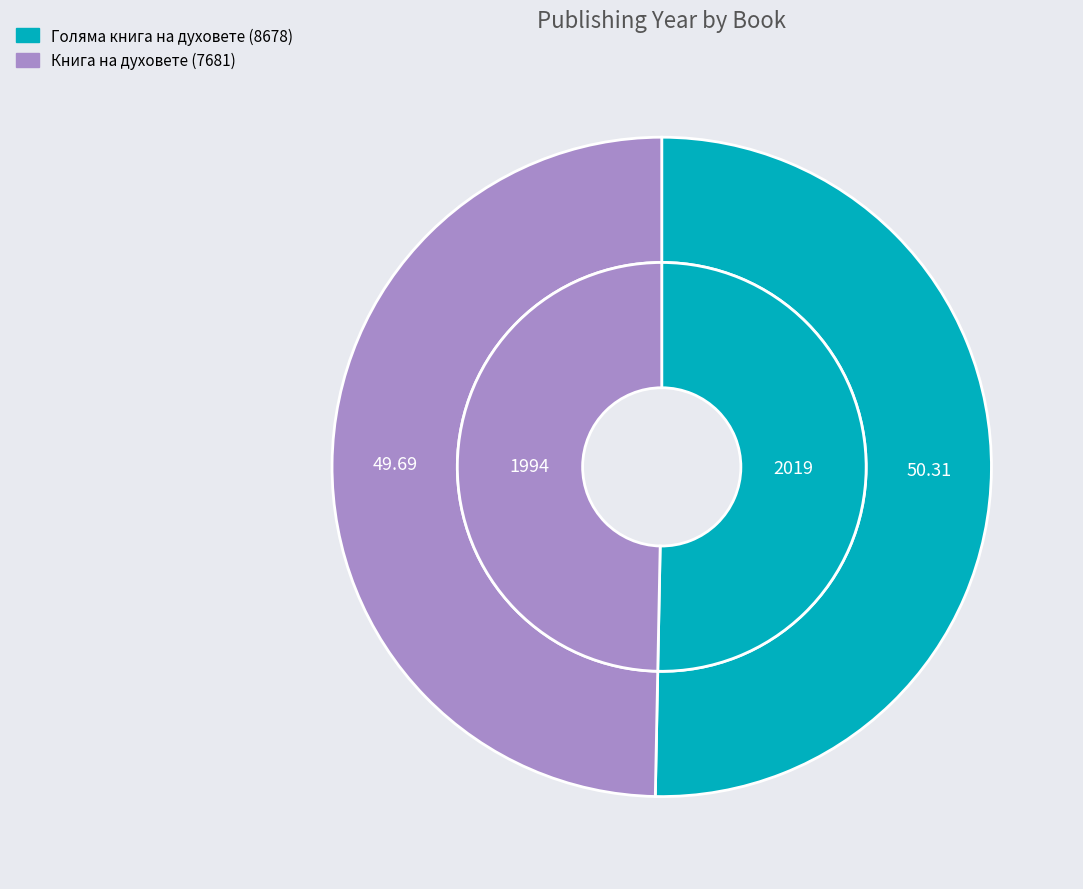

Does any single category account for the majority?

Yes